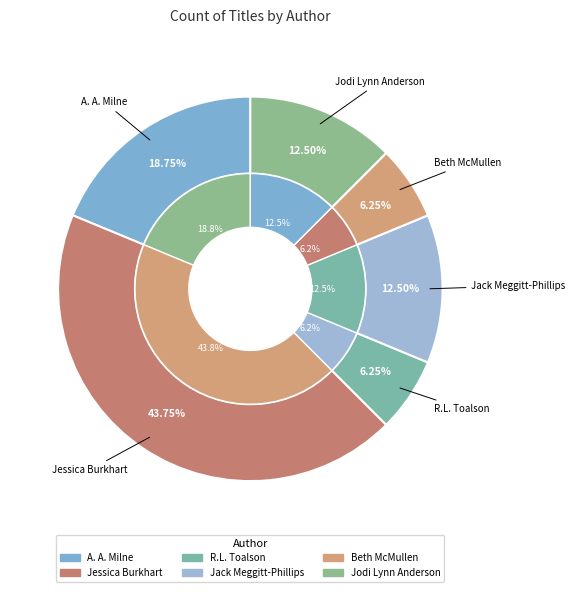

Which category has the smallest portion of the pie?

R.L. Toalson (192934610)